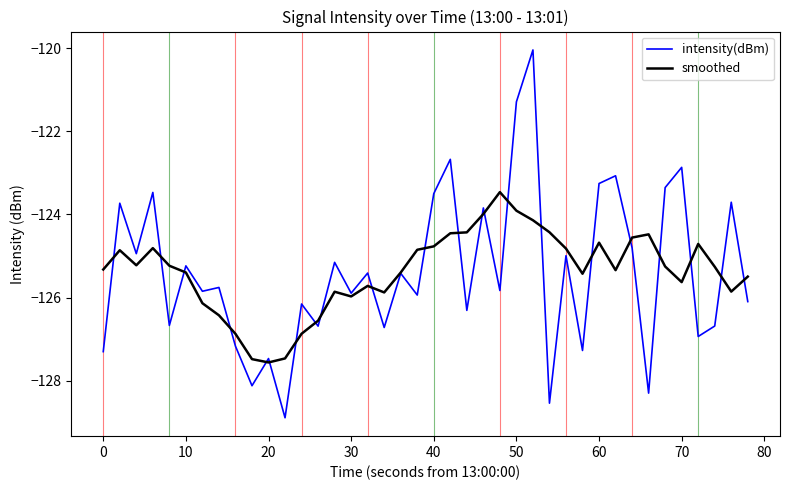

List the series in order of their peak value, lowest first.

smoothed, intensity(dBm)